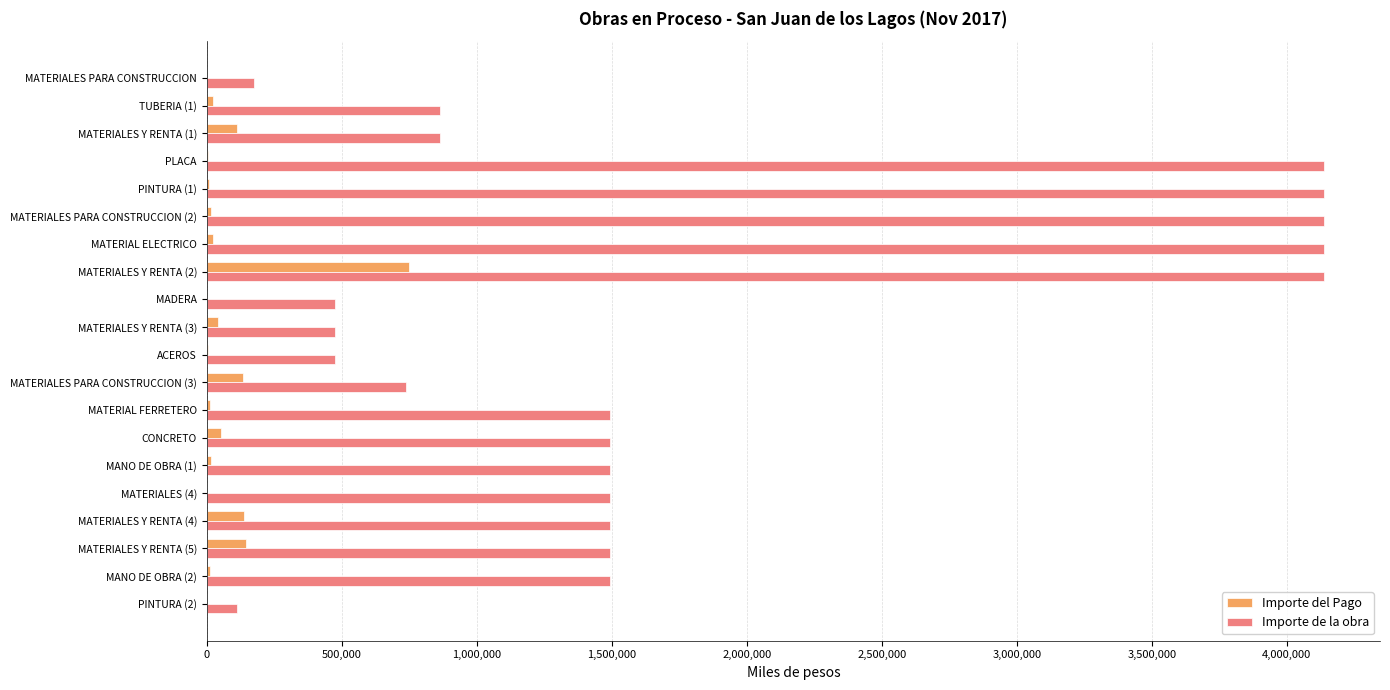

What is the maximum value shown in the chart?

4137931.0